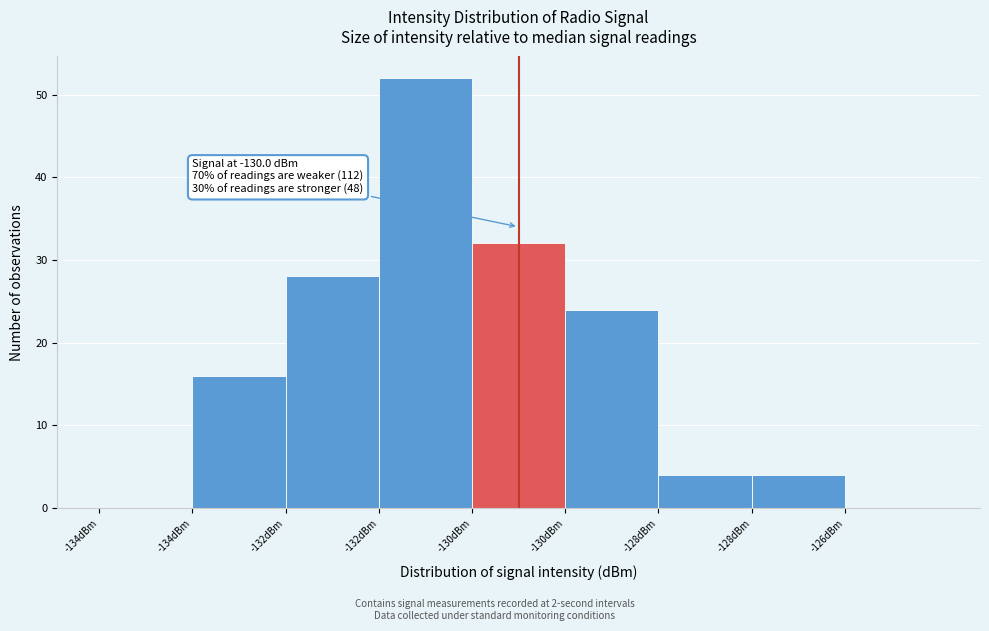

How many distinct data groups are displayed?

1